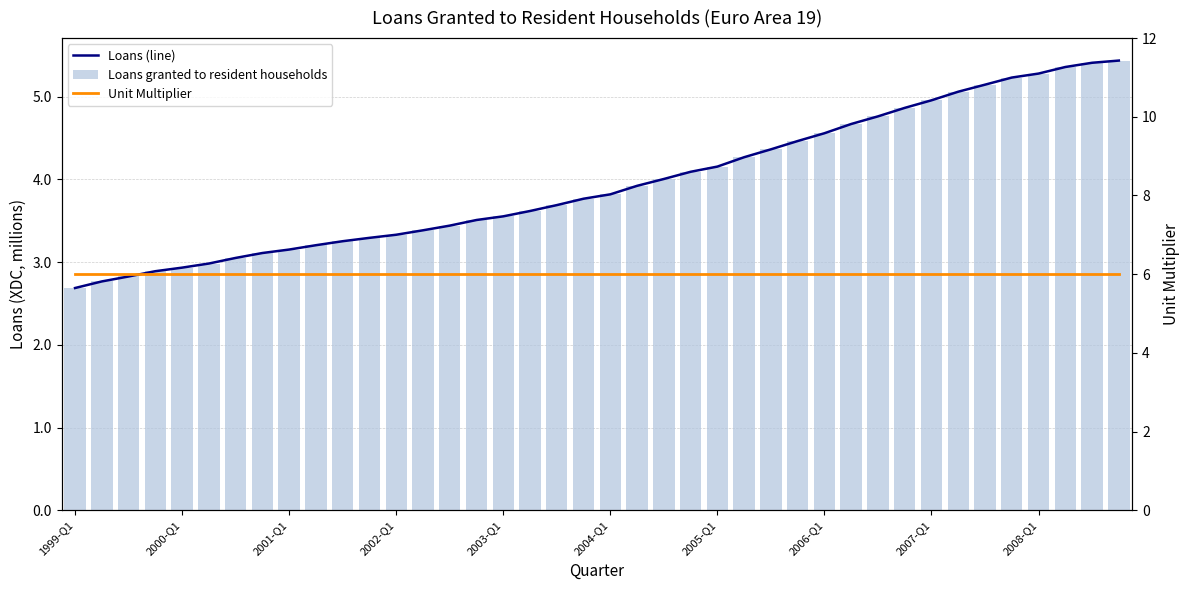

What are all the series names shown in the legend?

Loans (line), Loans granted to resident households, Unit Multiplier